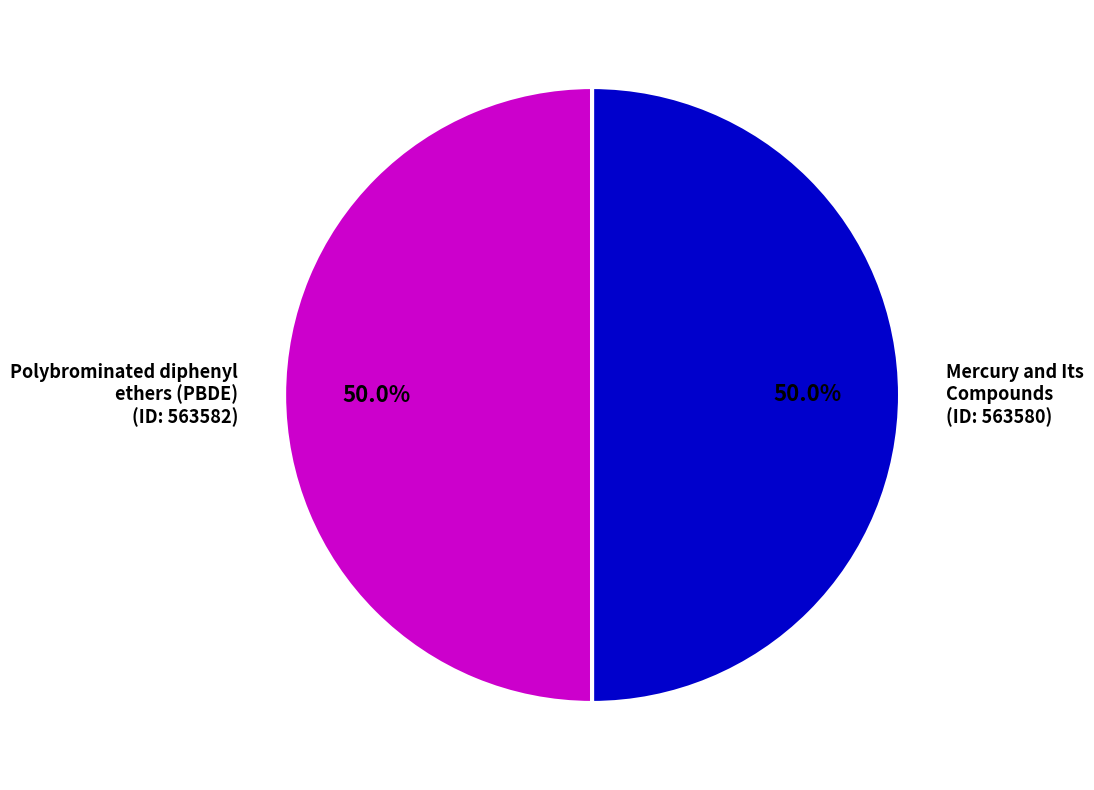

To the nearest percent, what percentage of the pie is Polybrominated diphenyl ethers (PBDE)?

50%